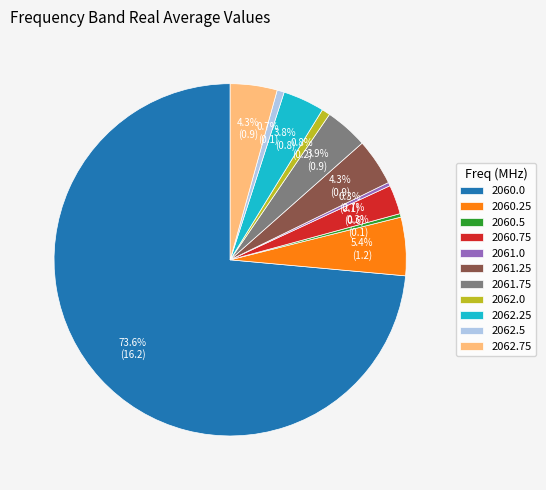

The 2061.25 slice represents 17% of the pie. True or false?

False